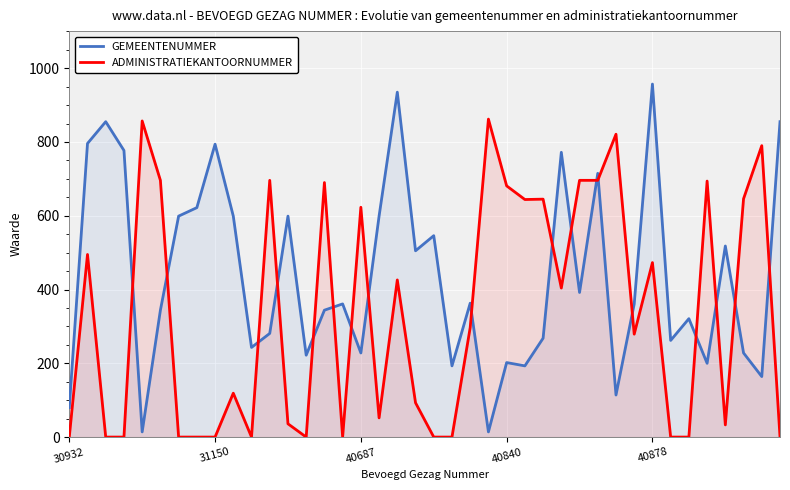

Which series ends up on top after the final intersection of GEMEENTENUMMER and ADMINISTRATIEKANTOORNUMMER?

GEMEENTENUMMER